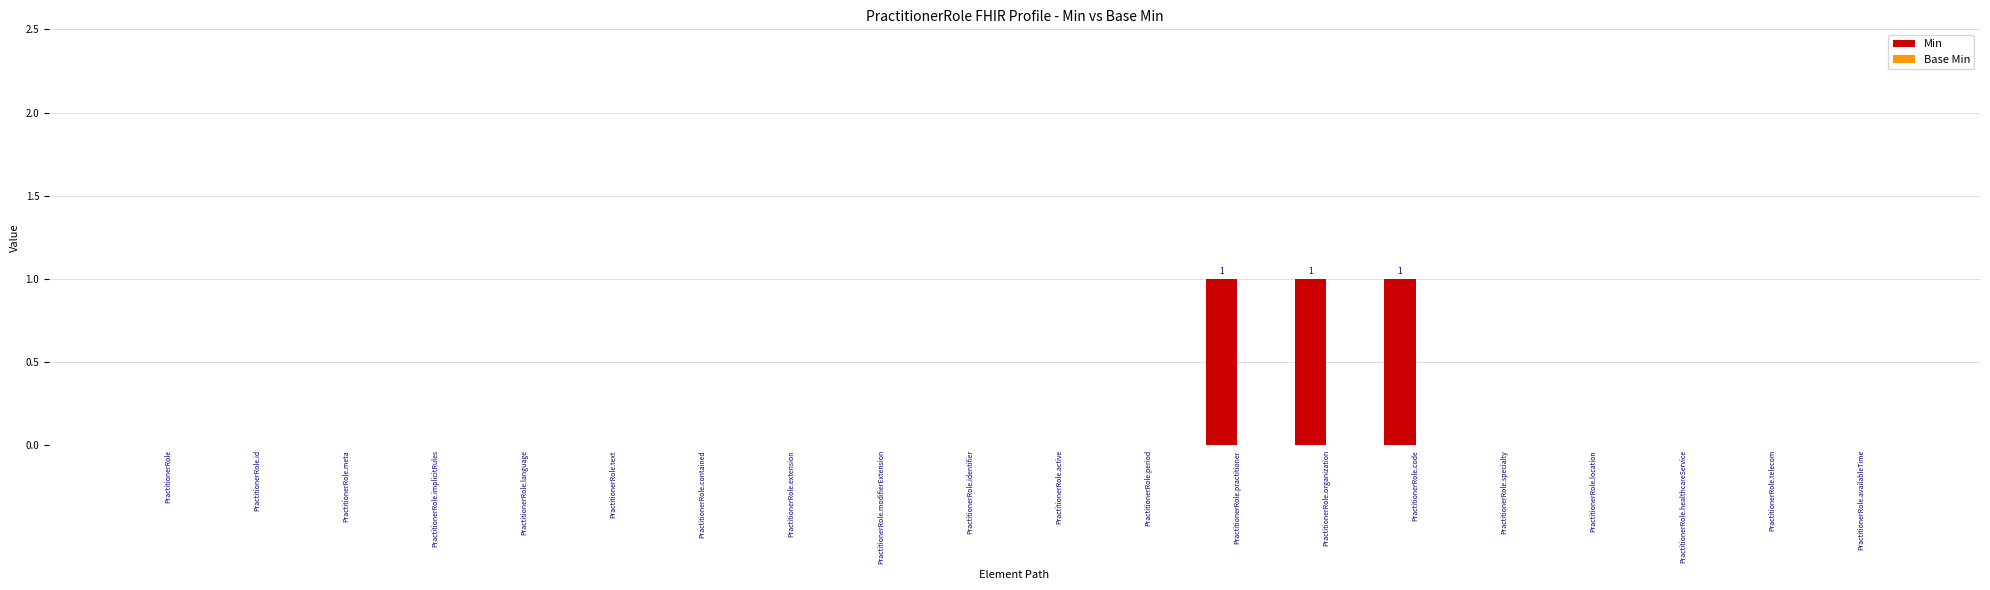

What is the sum of all values?

3